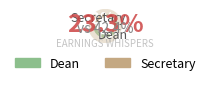

The Secretary slice represents 22% of the pie. True or false?

True